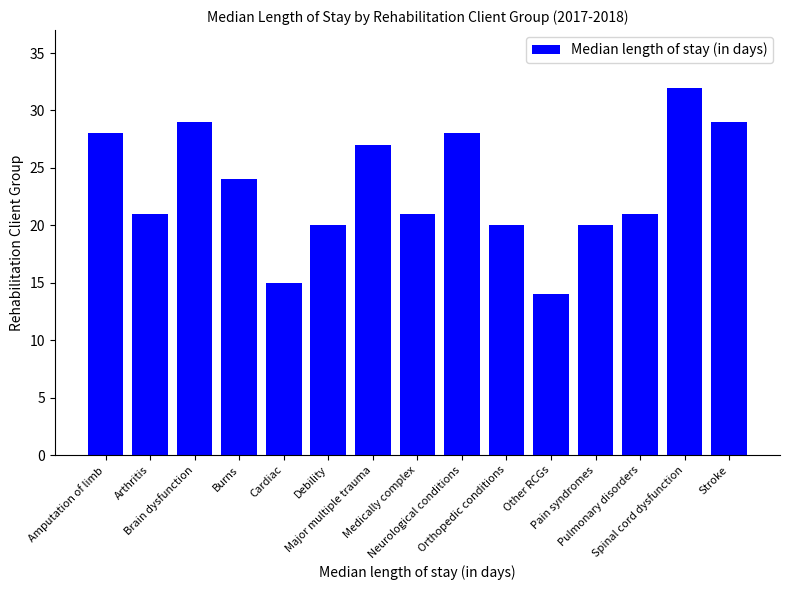

At which label is the value closest to 23?

Burns